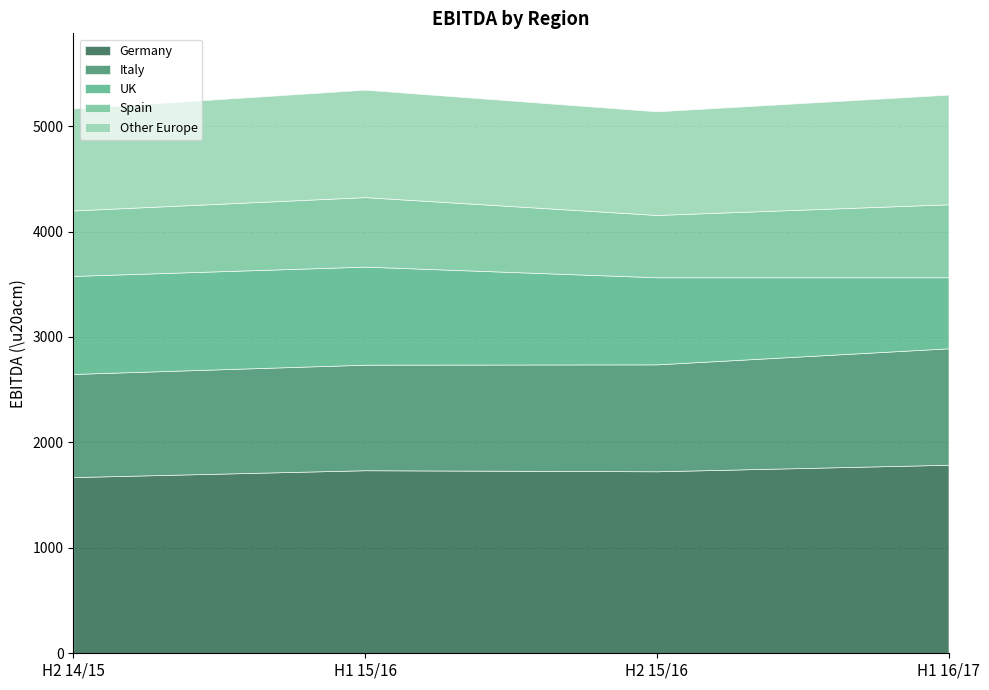

At which category does Spain reach its first local peak?

H1 15/16